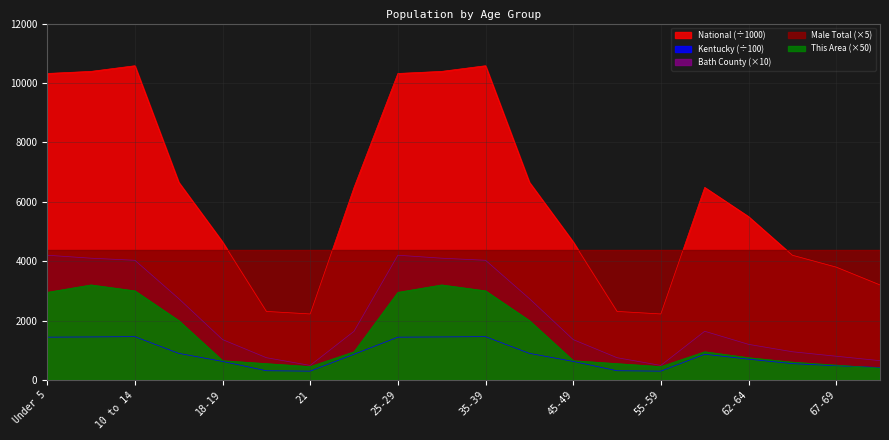

Read the National value at 35-39.

10579.9